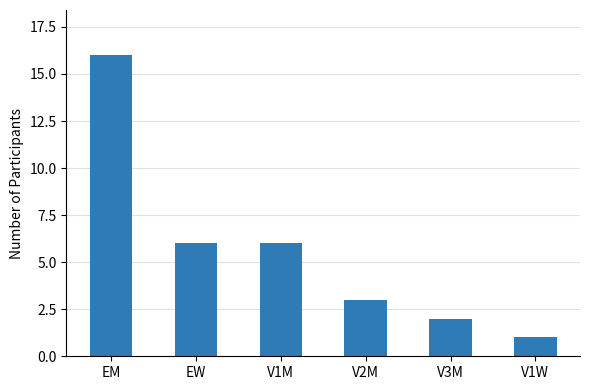

What is the sum of all values?

34